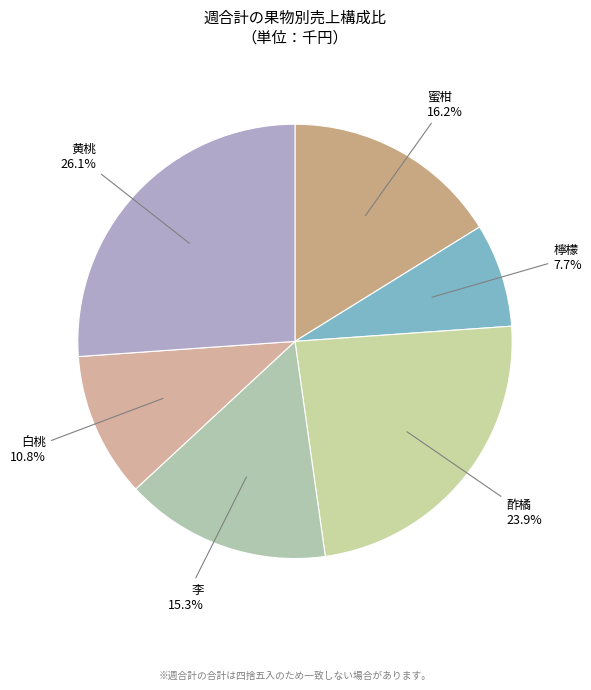

What is the ratio of the value at 酢橘 to the value at 黄桃?

0.9